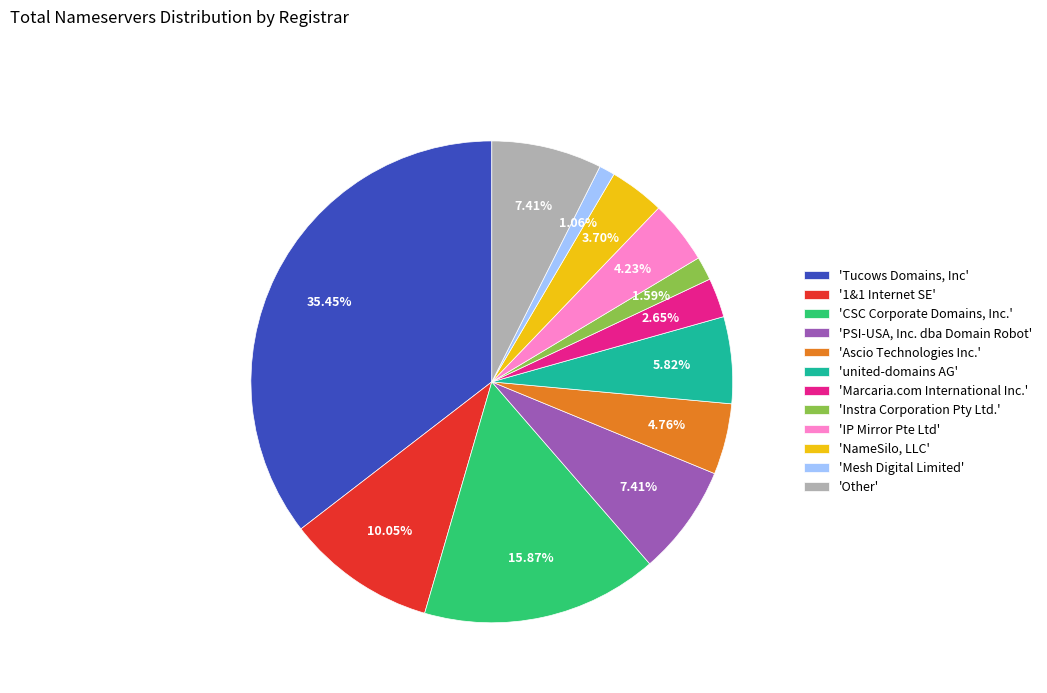

Does 'Instra Corporation Pty Ltd.' represent more than half of the total?

No